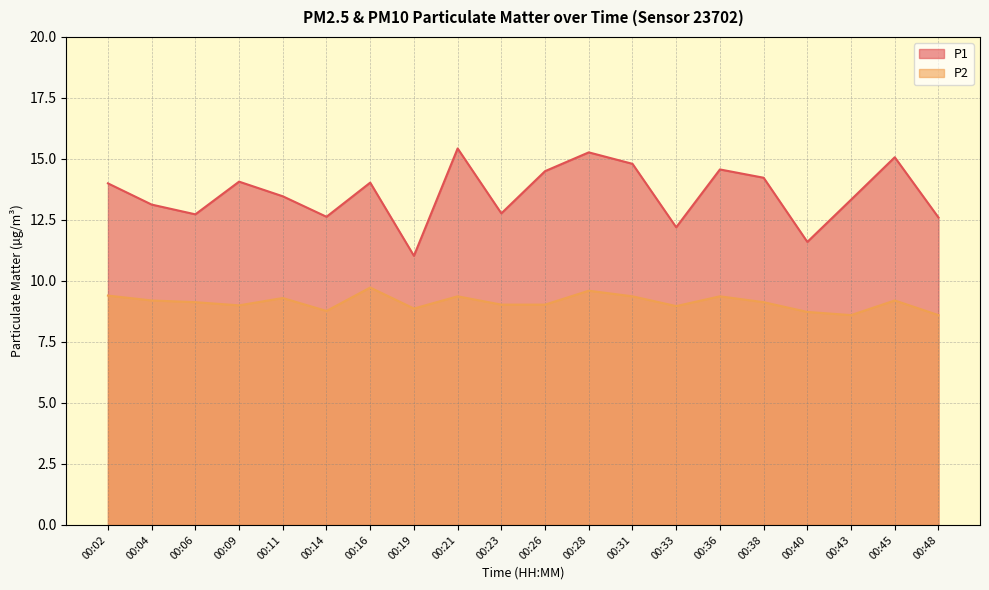

In P2, how many points are lower than both neighbors (excluding endpoints)?

5